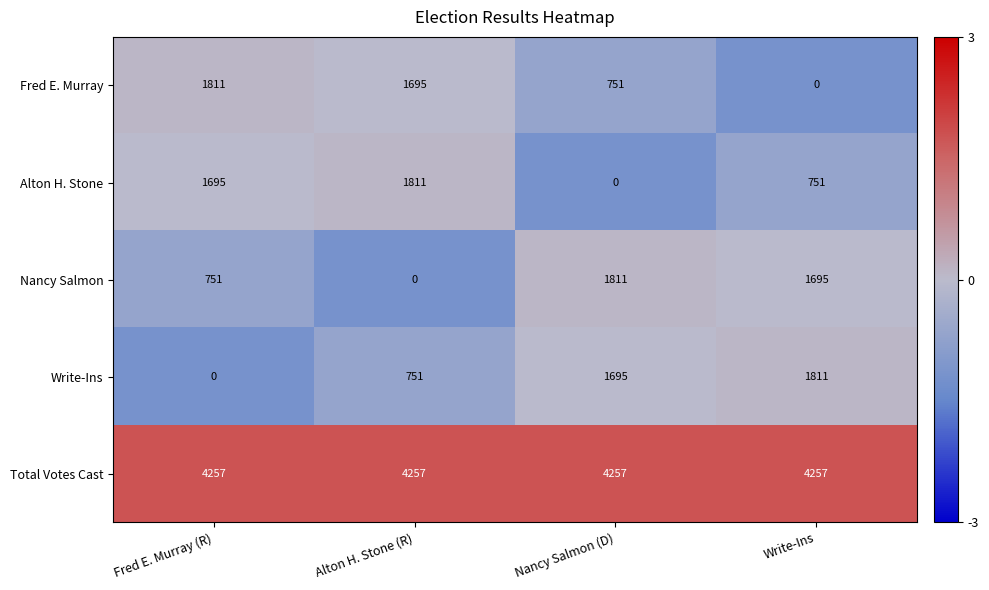

Is it true that Write-Ins equals 1206 at Alton H. Stone (R)?

False